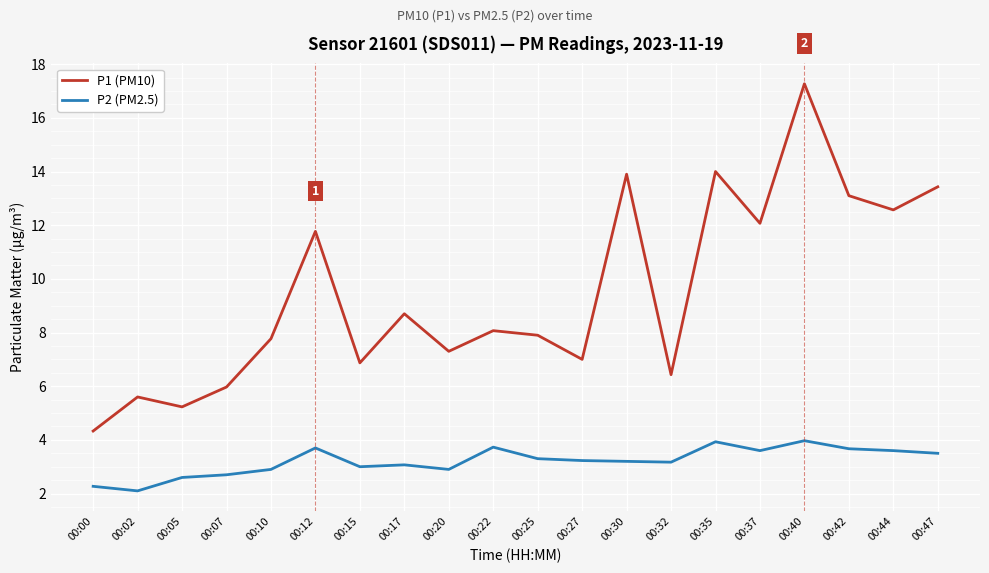

True or false: P2 (PM2.5) has a value of 3.6 at 00:37.

True